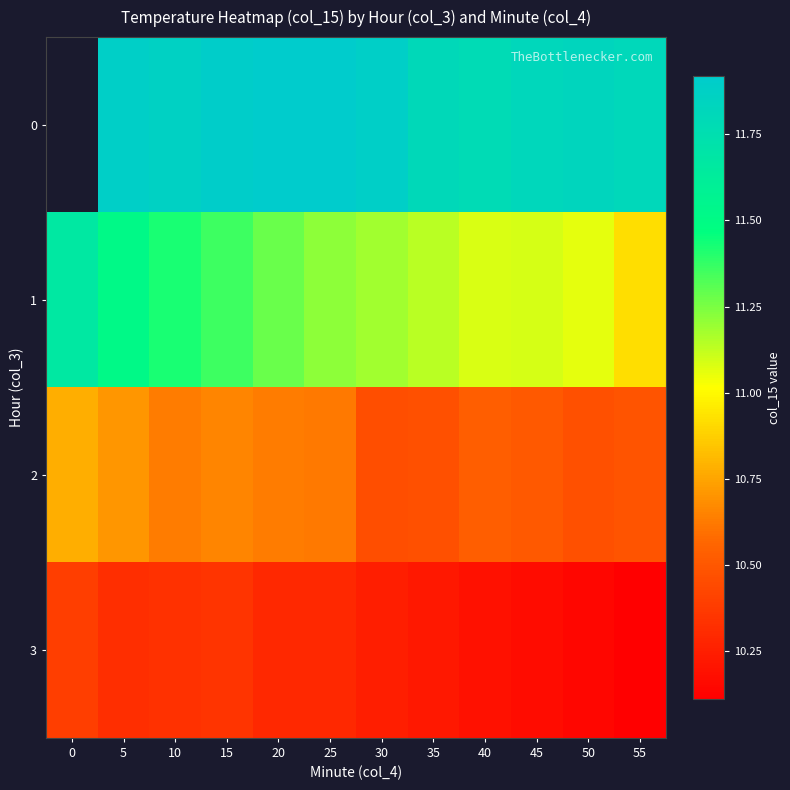

What is the difference between the maximum and minimum values in the 1 series?

0.8